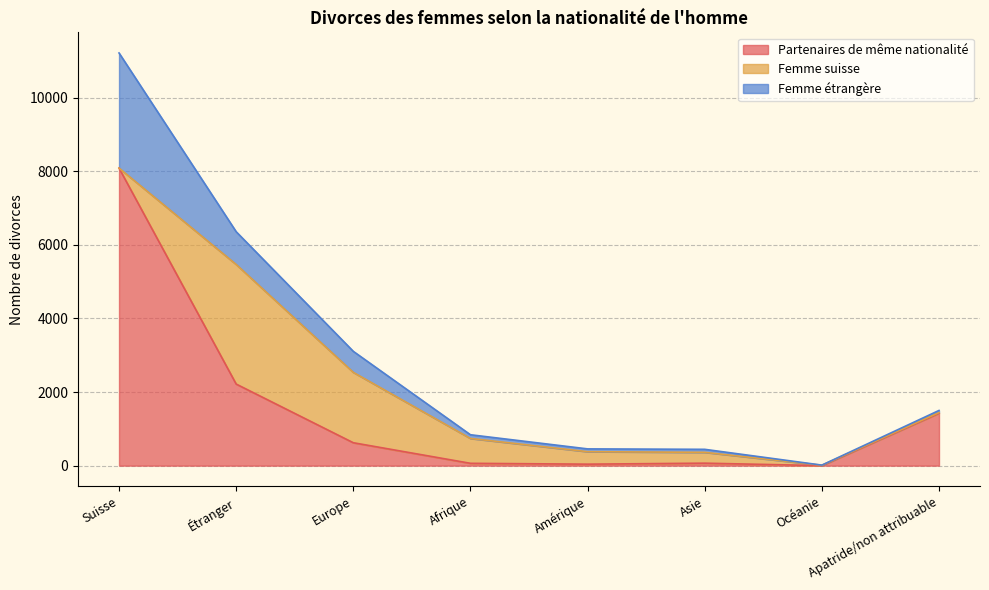

How many data points in Femme suisse are less than 339?

4